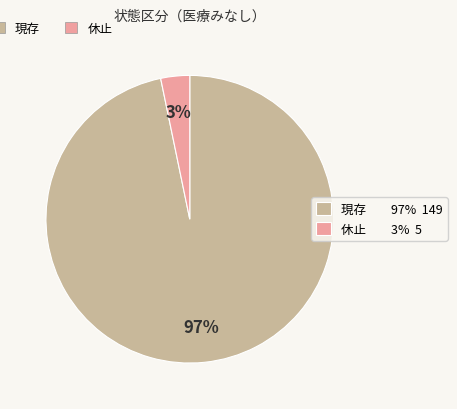

Is the sum of 現存 and 休止 greater than half?

Yes